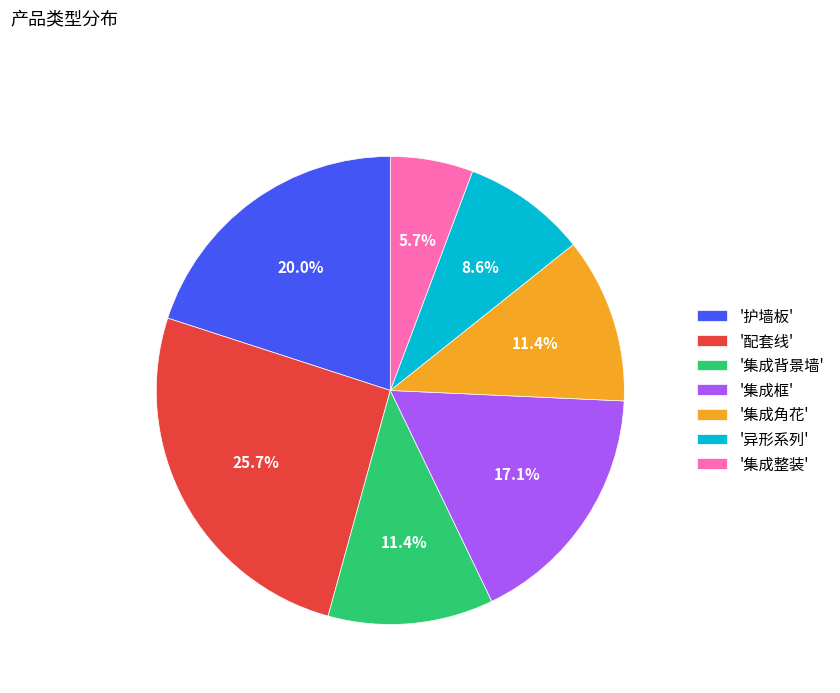

Which slice is the largest?

'配套线'